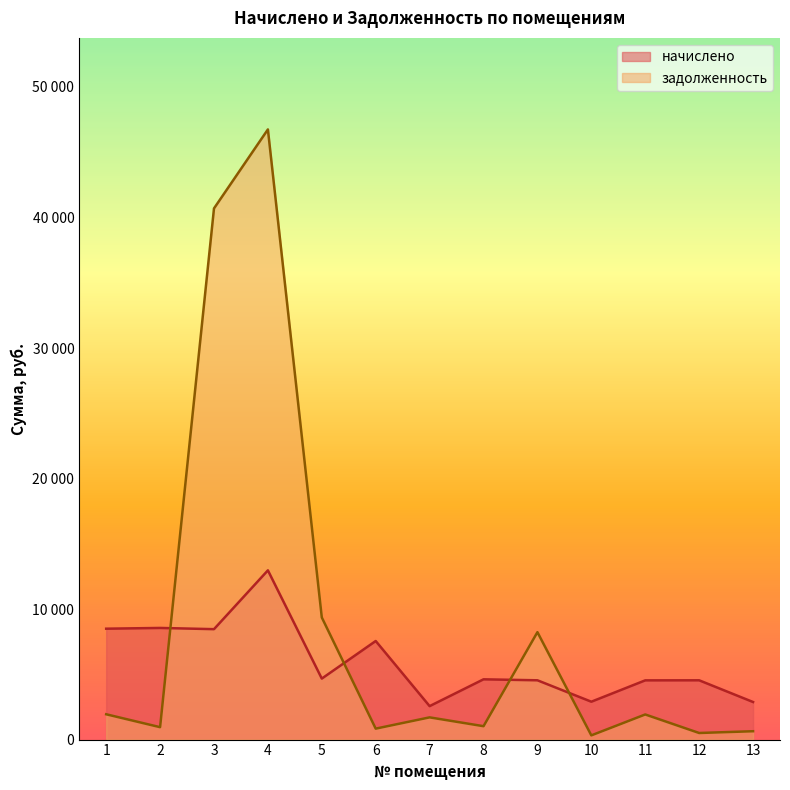

The value of начислено at 8 is 4617.4. True or false?

True